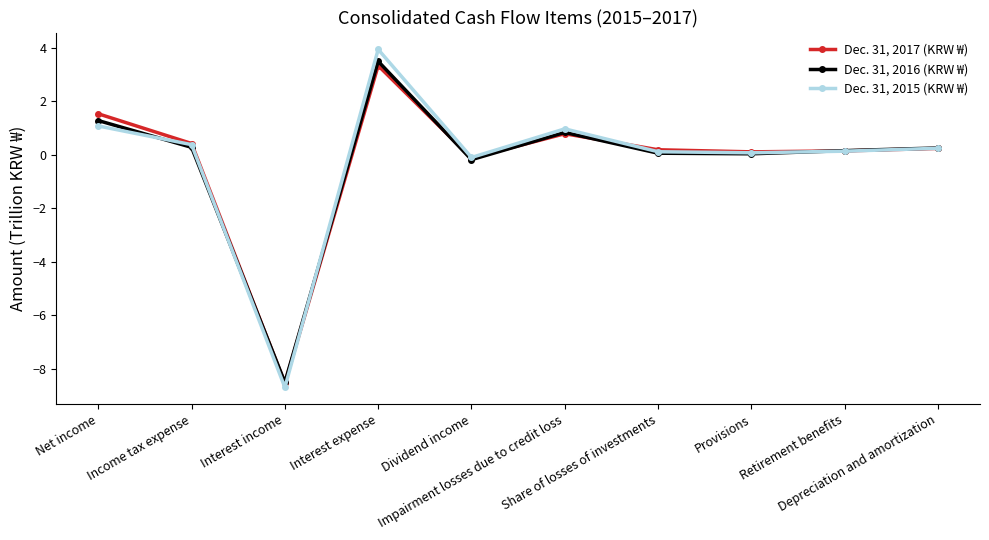

What is the smallest value displayed?

-8.7